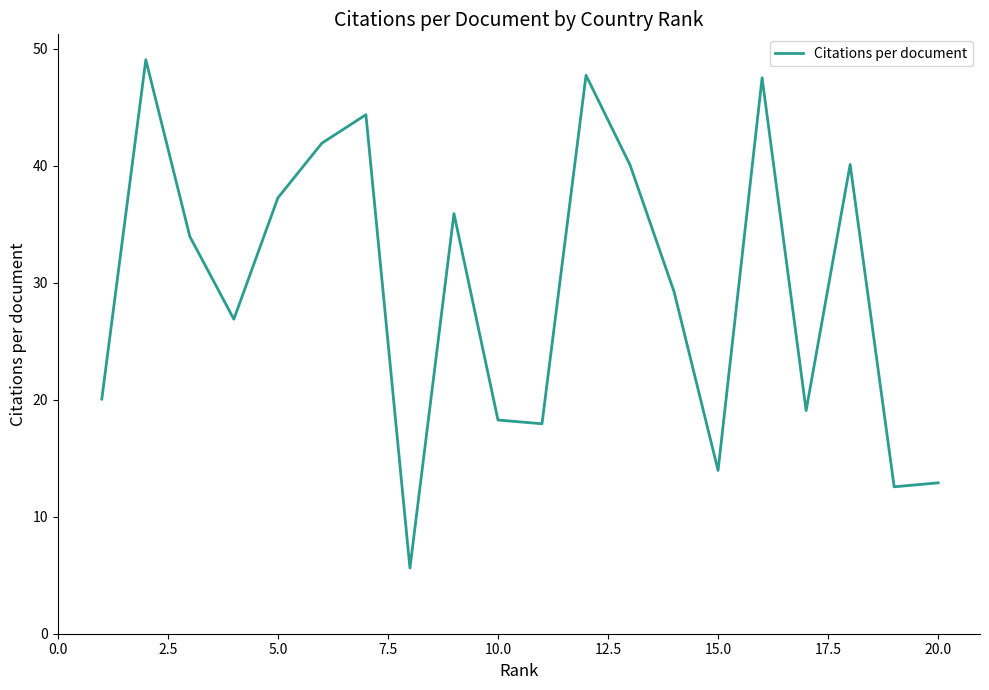

What is the smallest value displayed?

5.6